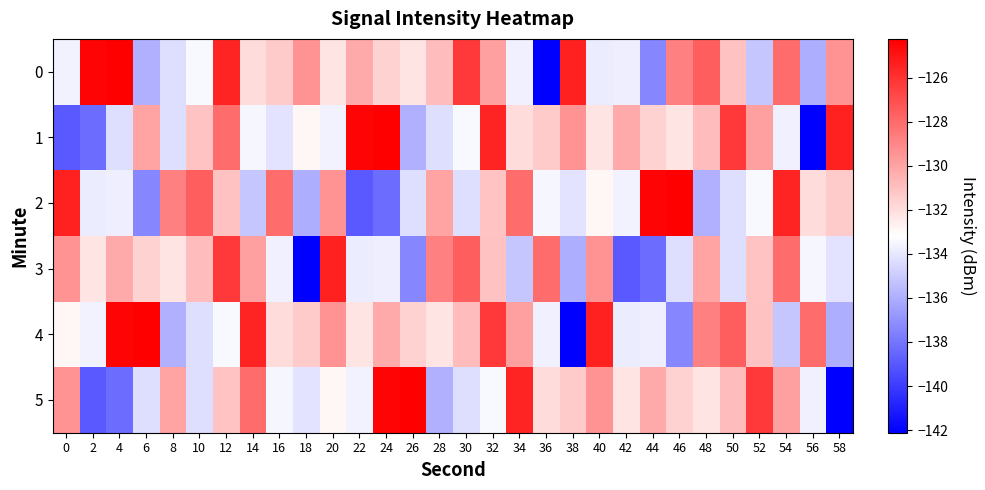

What is the maximum value shown in the chart?

-124.2